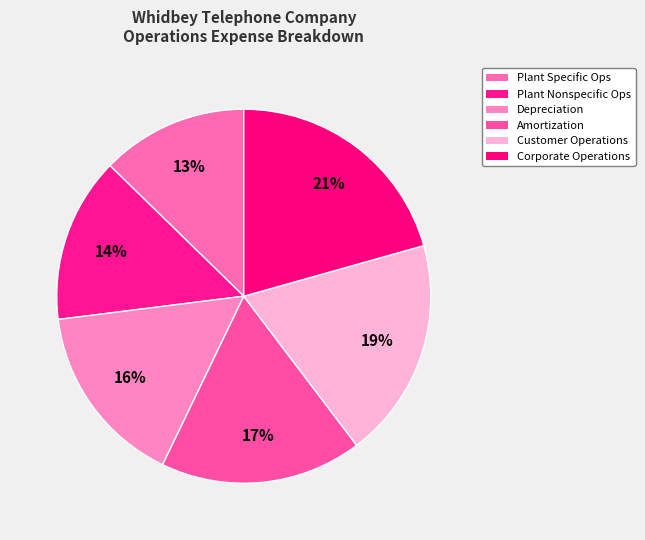

How many slices are in this pie chart?

6